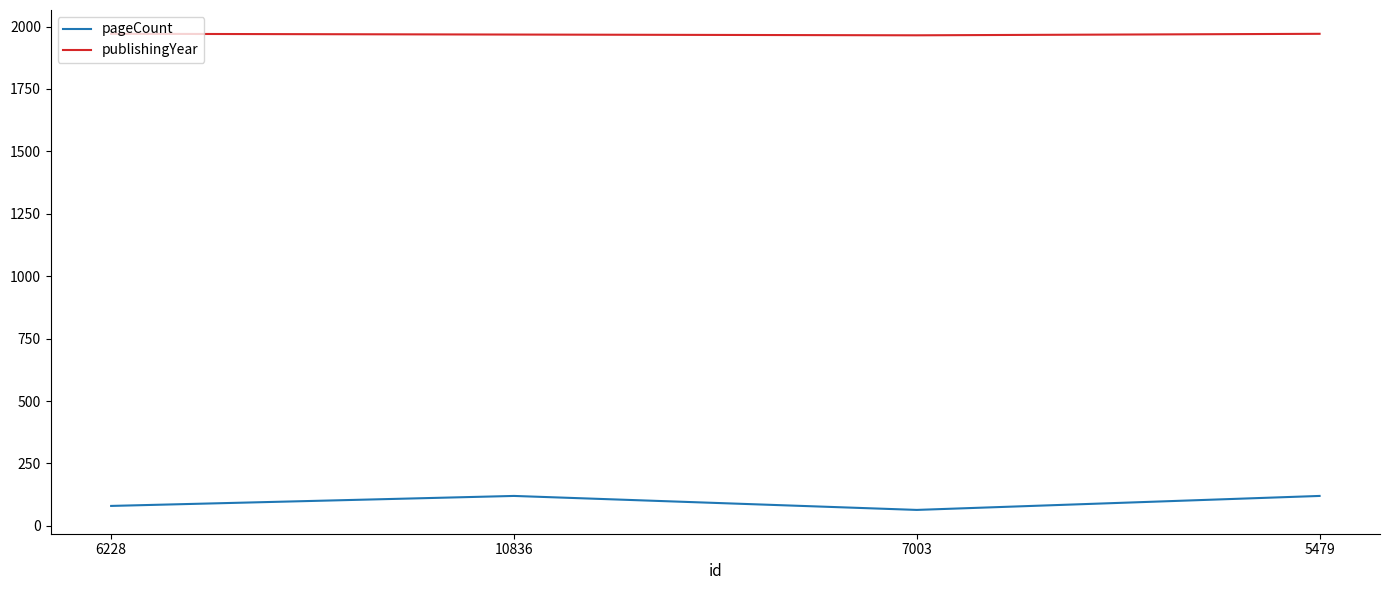

What are all the series names shown in the legend?

pageCount, publishingYear